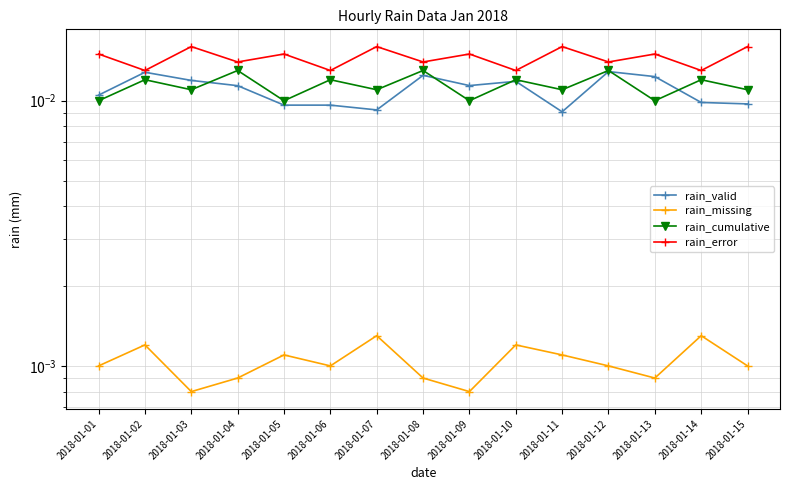

Count the rain_cumulative values in the range 0 to 1.

15